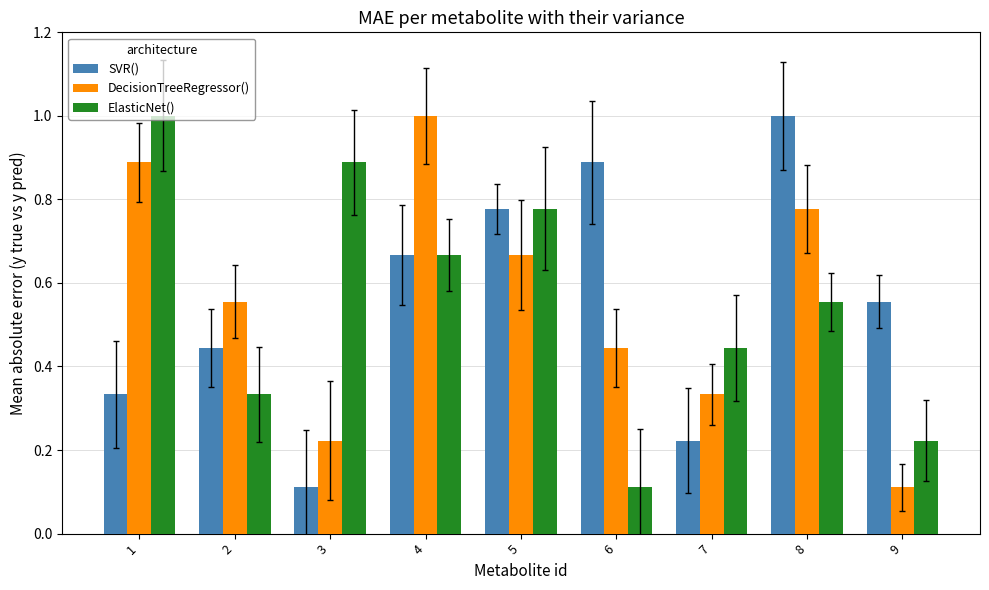

The value of ElasticNet() at 6 is 0.0. True or false?

False